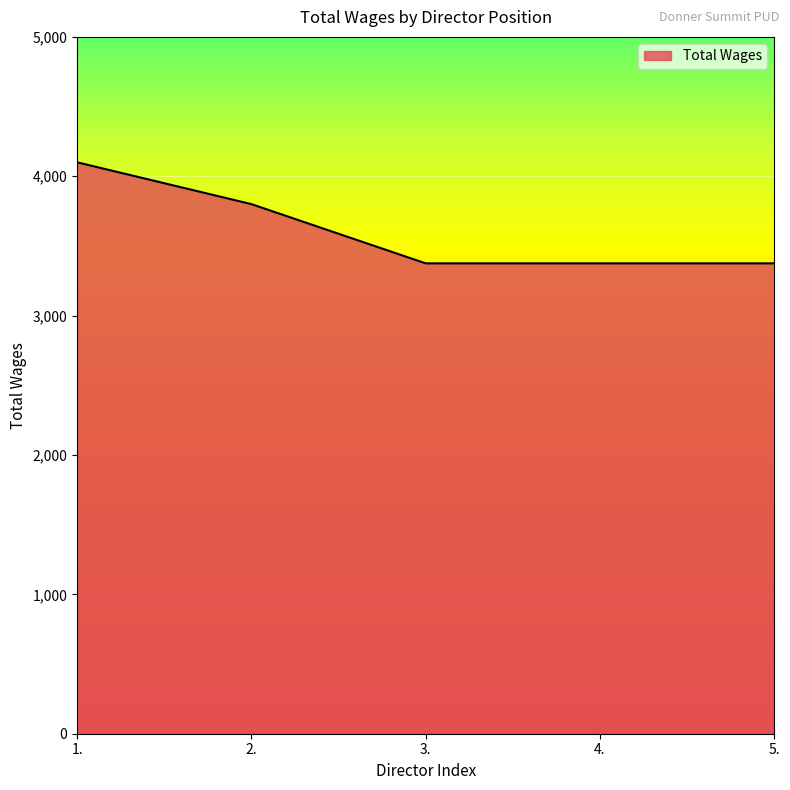

Is it true that the value at 1. is 4100?

True